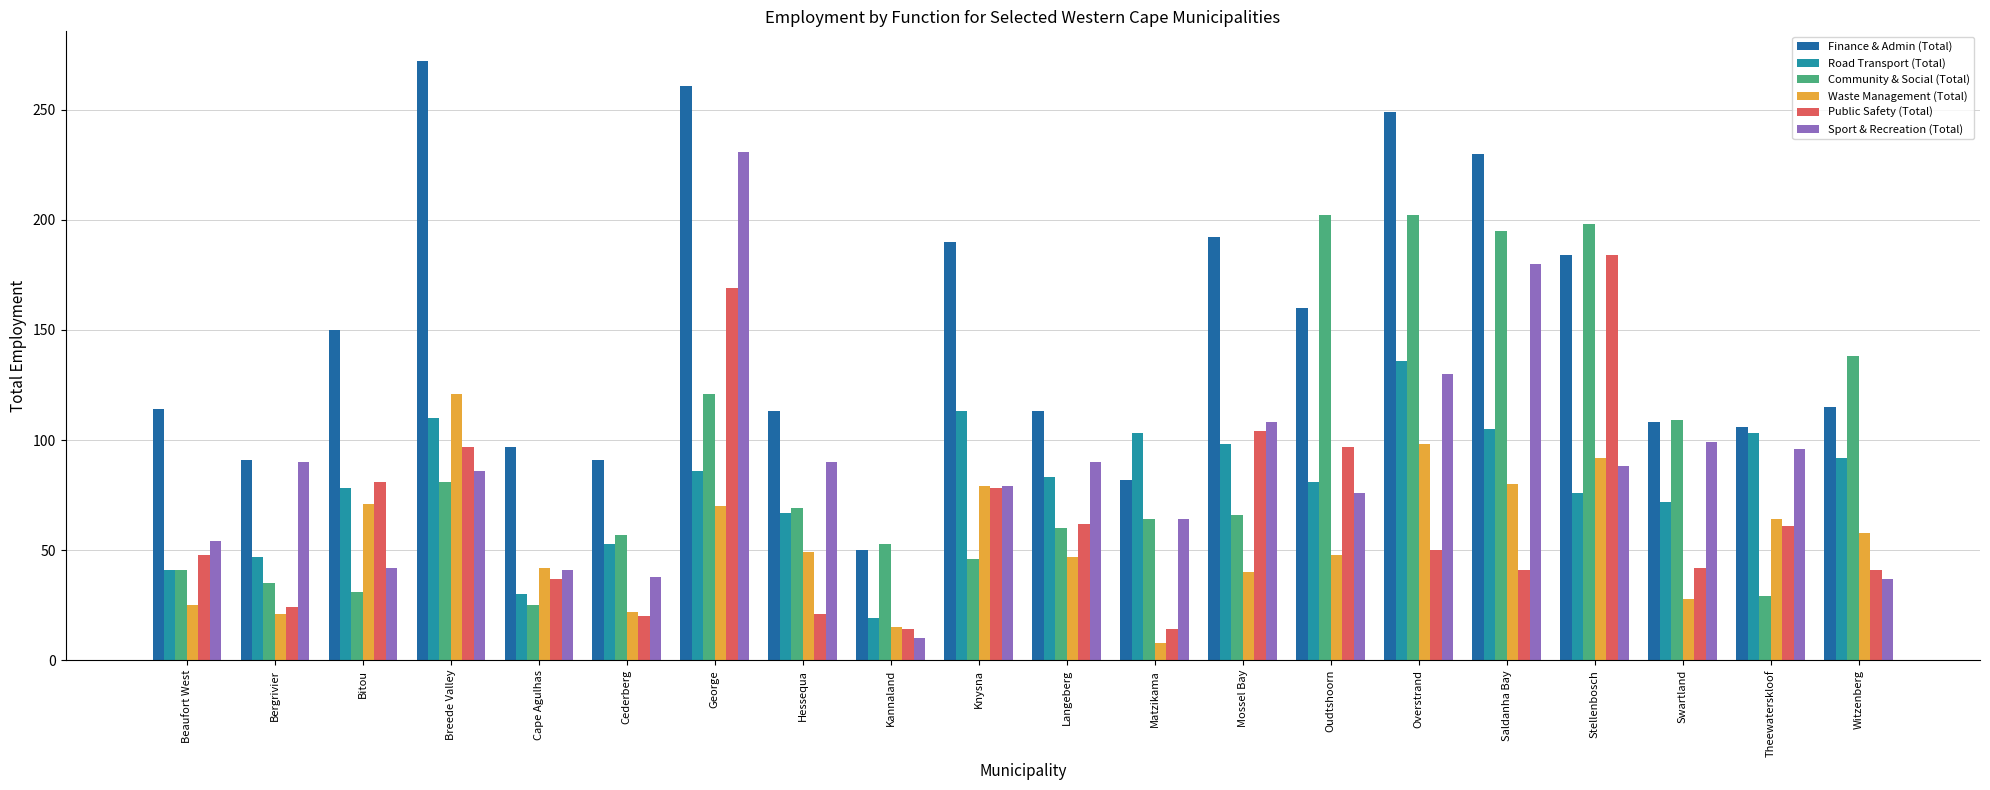

The value of Public Safety (Total) at Theewaterskloof is 106. True or false?

False